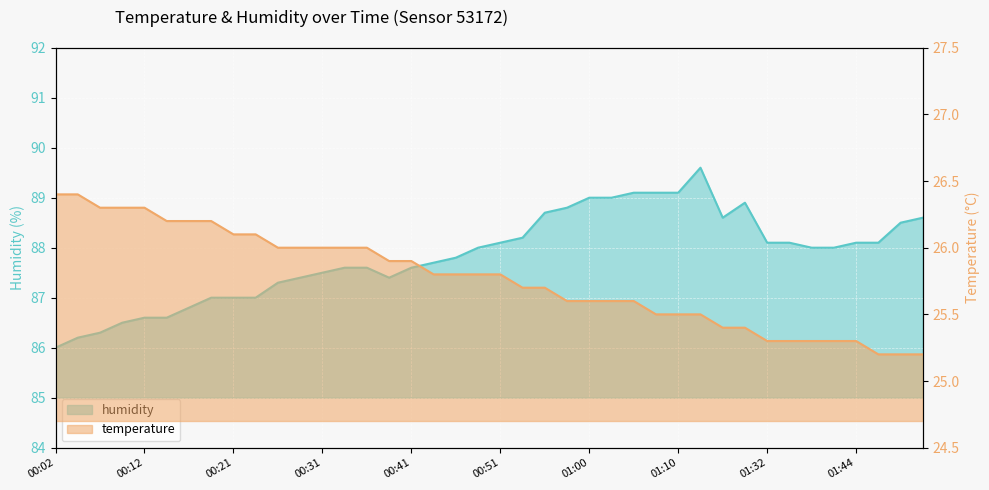

The value of temperature at 00:34 is 26.0. True or false?

True